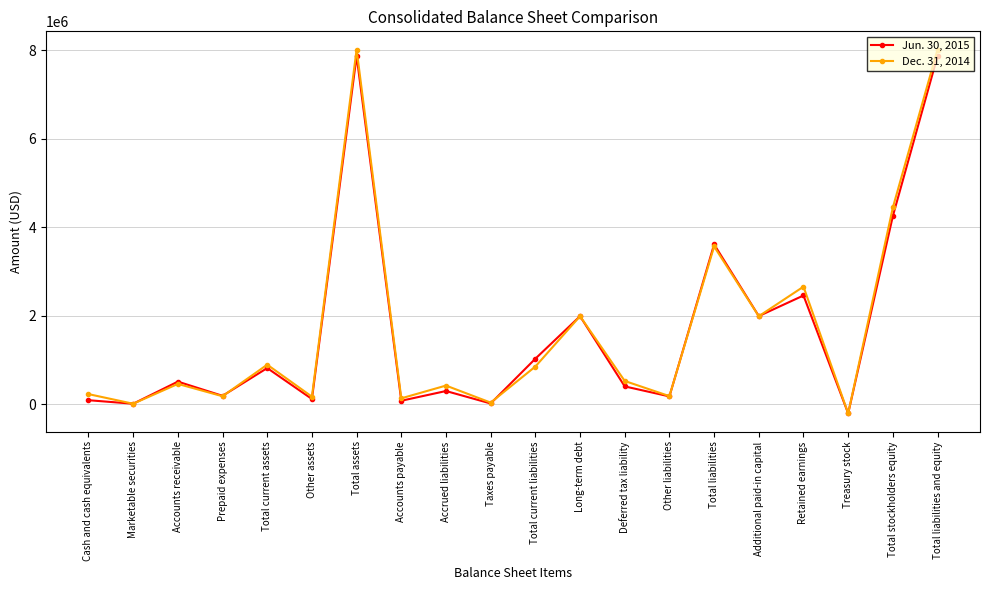

What is the approximate value of Jun. 30, 2015 at Additional paid-in capital, to the nearest 10?

1996960